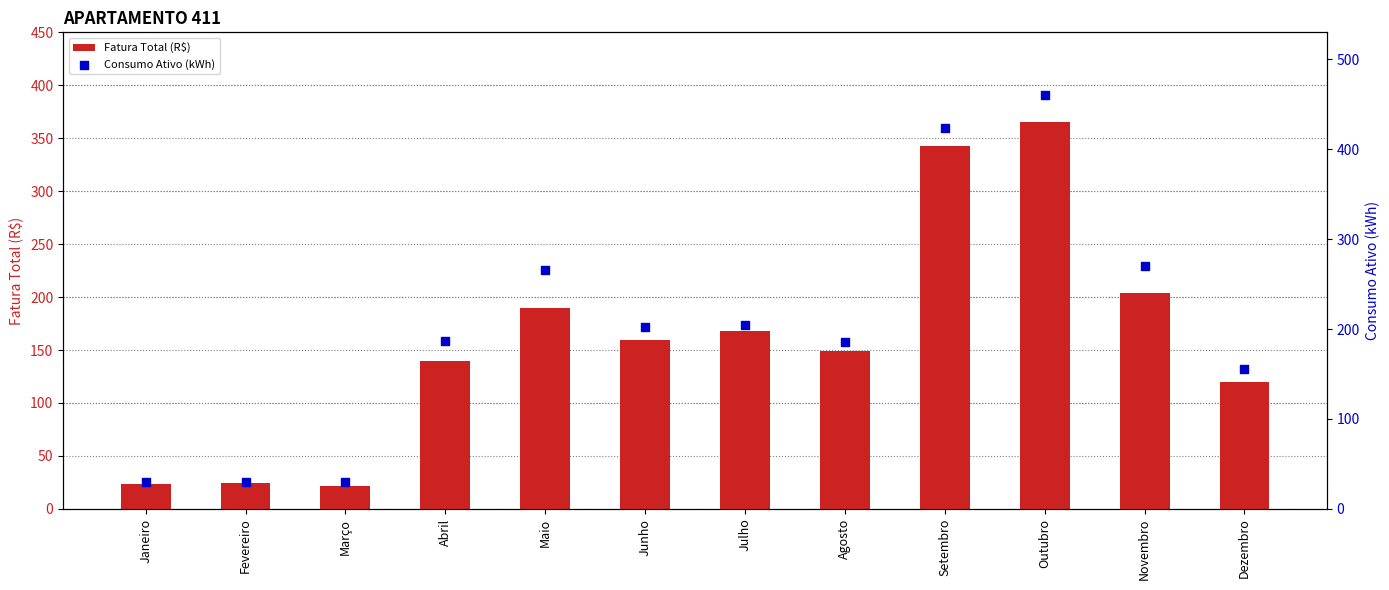

Which series contains the highest Y value?

Consumo Ativo (kWh)